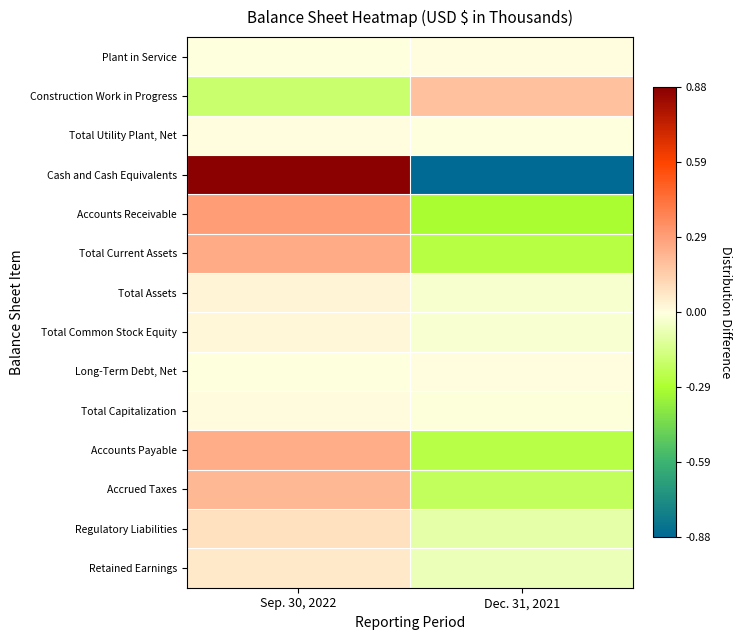

List the series in order of their peak value, highest first.

Cash and Cash Equivalents, Accounts Receivable, Total Current Assets, Accounts Payable, Accrued Taxes, Construction Work in Progress, Regulatory Liabilities, Retained Earnings, Total Assets, Total Common Stock Equity, Total Capitalization, Long-Term Debt, Net, Plant in Service, Total Utility Plant, Net